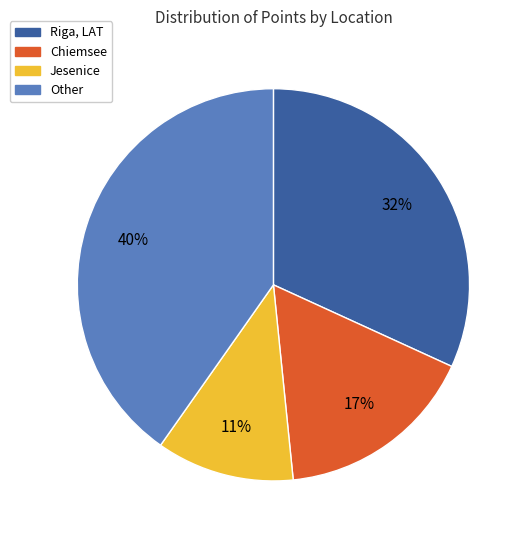

Is there any slice that represents more than half of the pie?

No